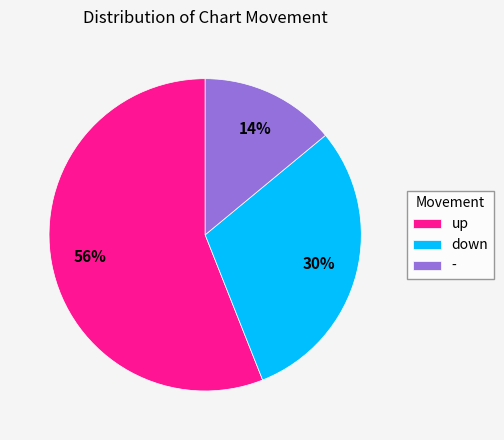

Do up and - together represent more than half of the pie?

Yes